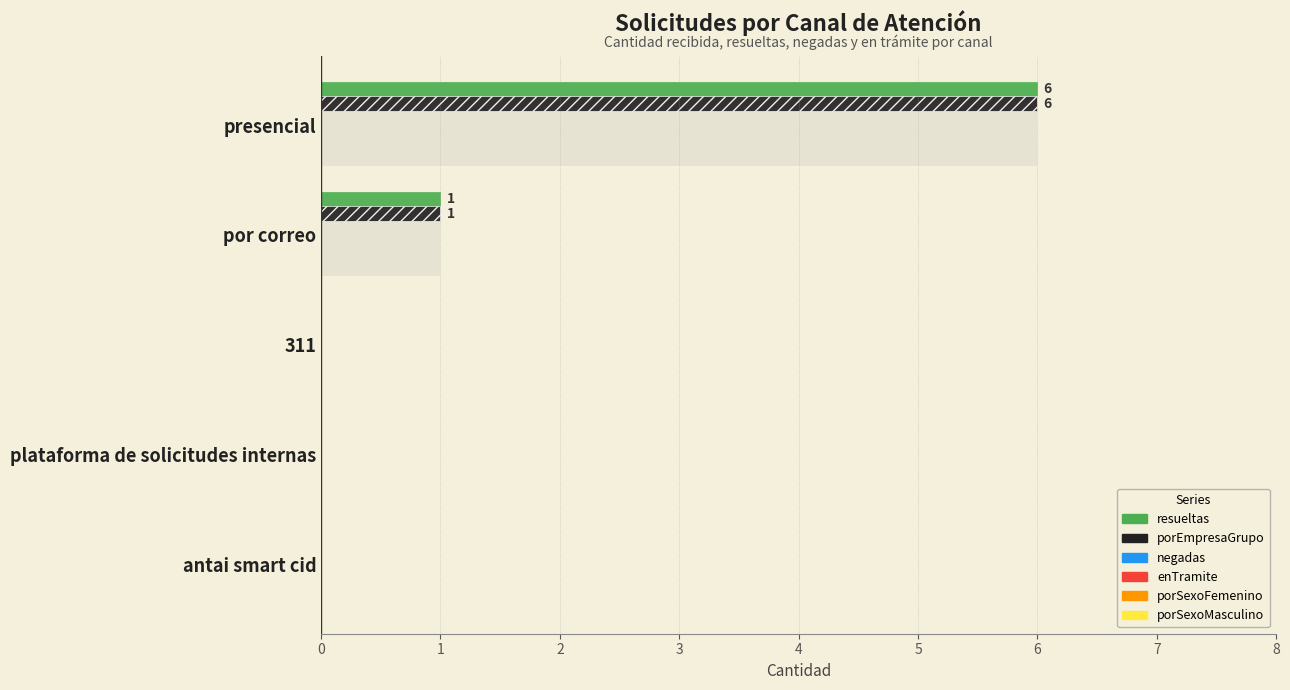

At how many categories does at least one series exceed 5?

1